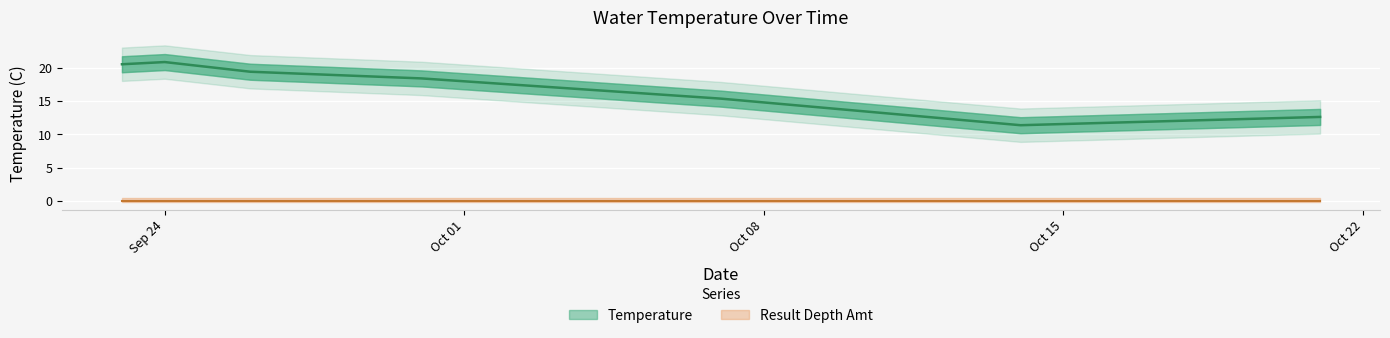

How many interior local peaks (higher than both neighbors) does the data have?

1